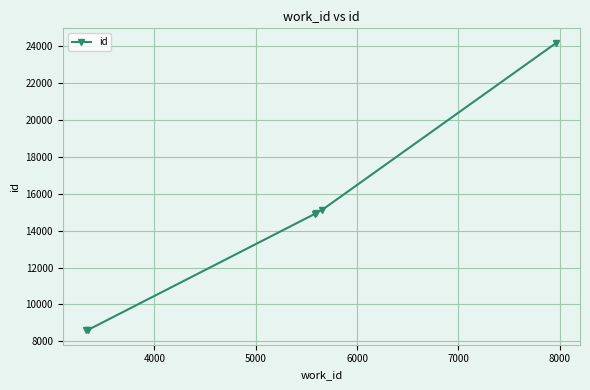

What is the value of the 3rd point from the left?

14909